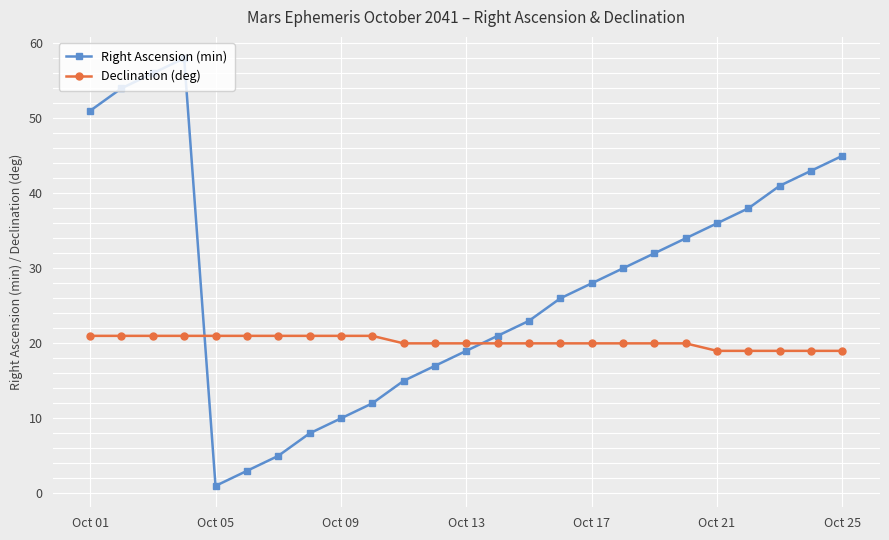

Which series ends up on top after the final intersection of Declination (deg) and Right Ascension (min)?

Right Ascension (min)